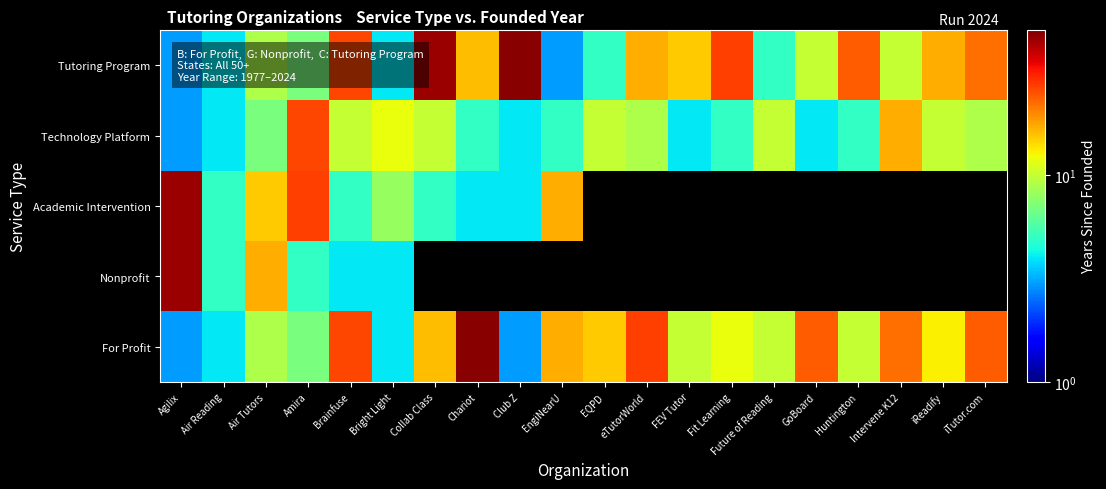

What is the smallest value displayed?

3.0